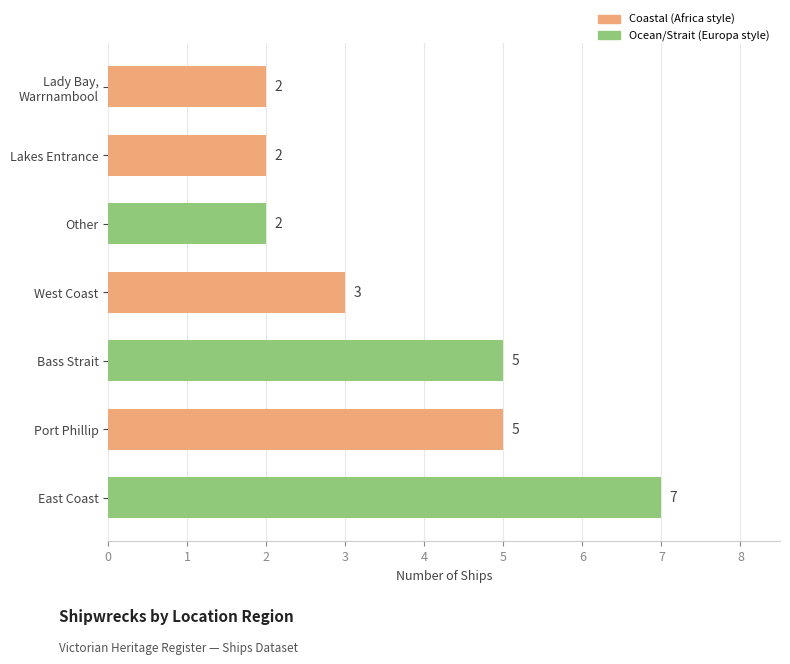

What is the difference between the maximum and minimum values?

5